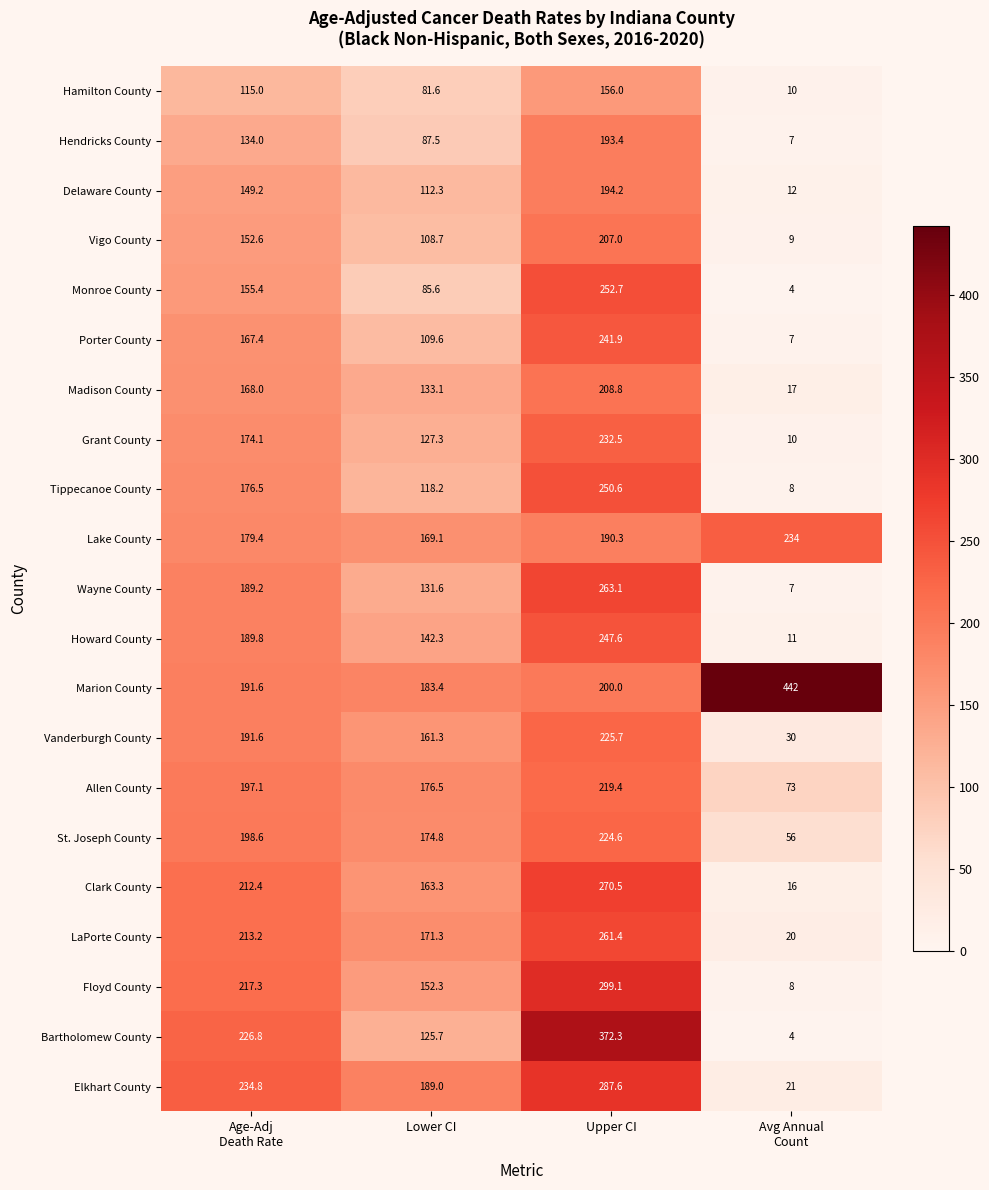

At how many categories does at least one series exceed 364?

2